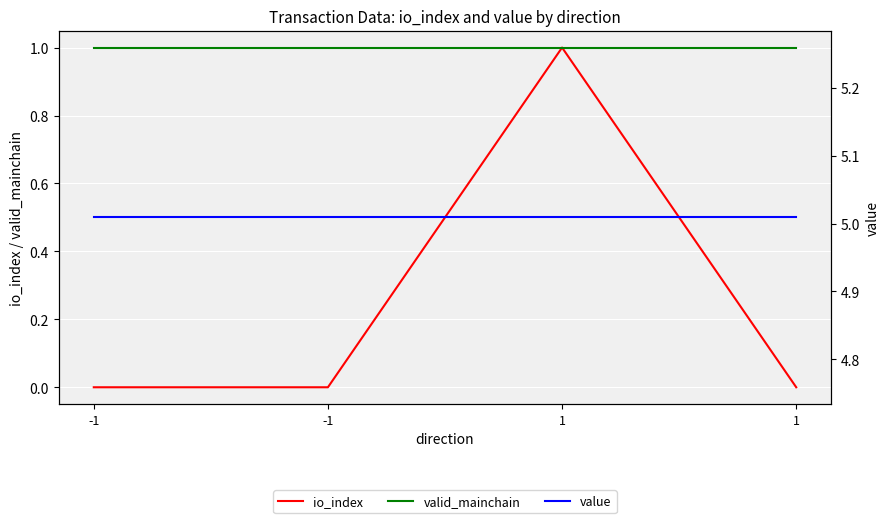

True or false: io_index has a value of -0.4 at 1.

False